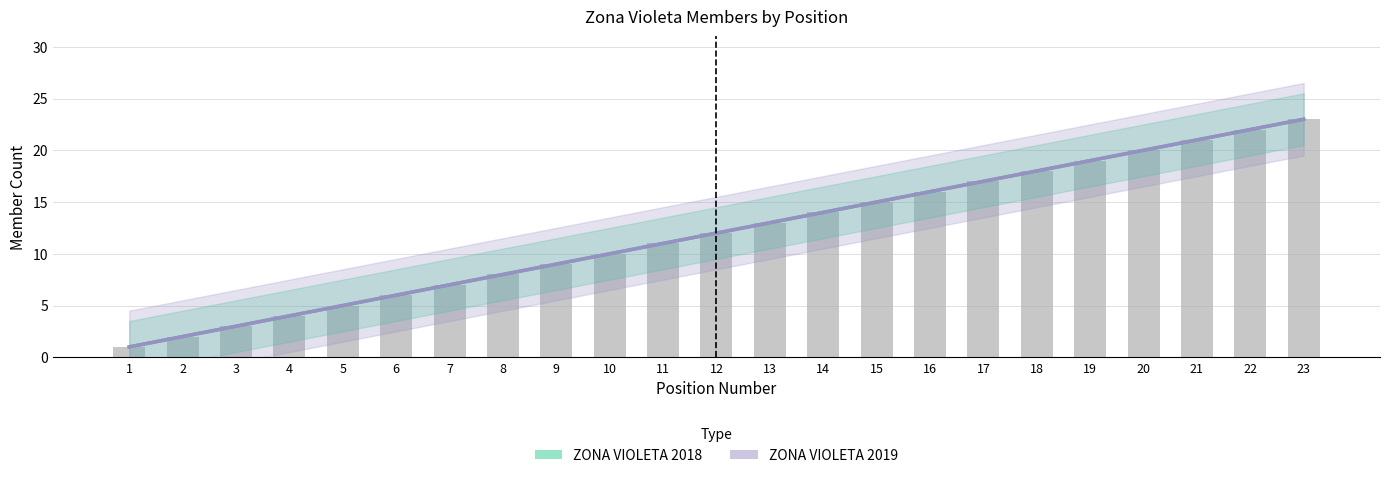

Which series has the largest range (max minus min)?

ZONA VIOLETA 2019